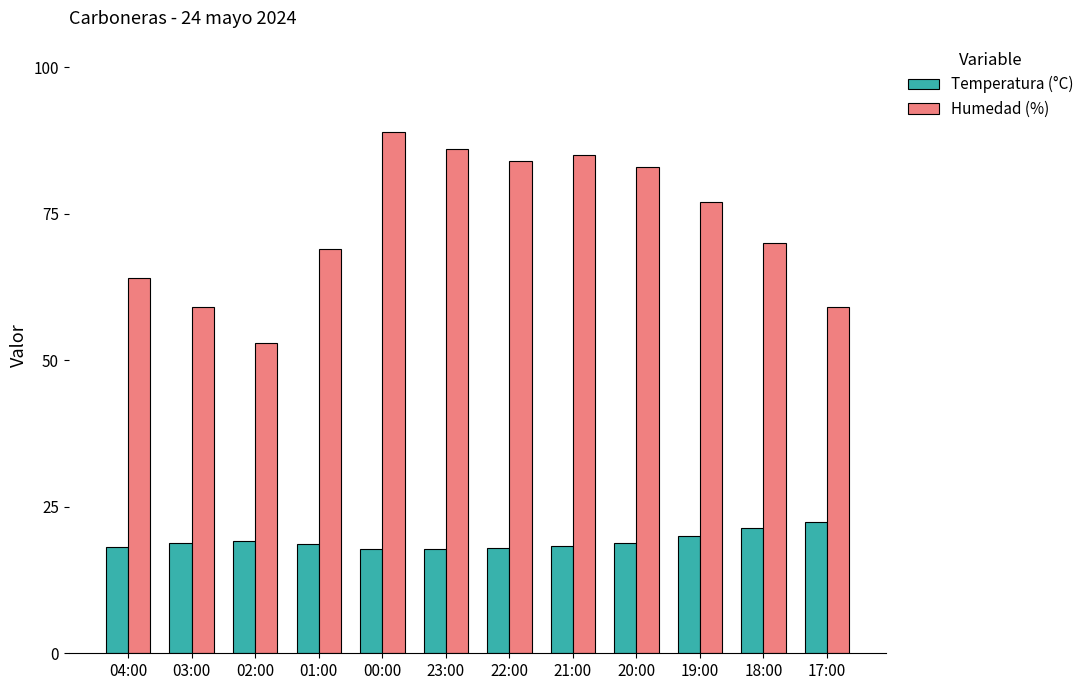

What is the maximum value for Humedad (%)?

89.0